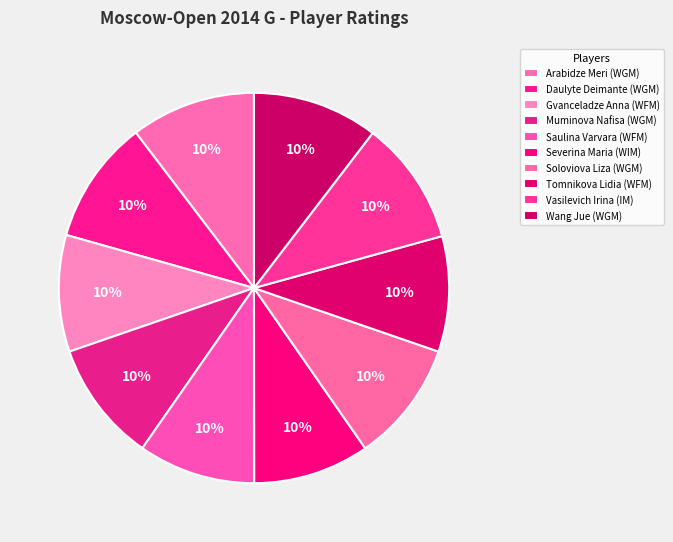

The Muminova Nafisa (WGM) slice represents 1% of the pie. True or false?

False